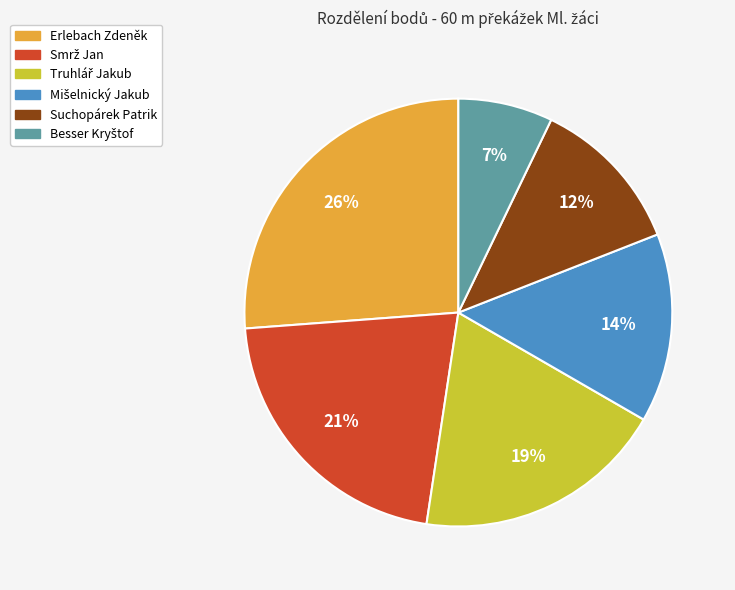

To the nearest percent, what is the difference between the largest and smallest slice percentages?

19%